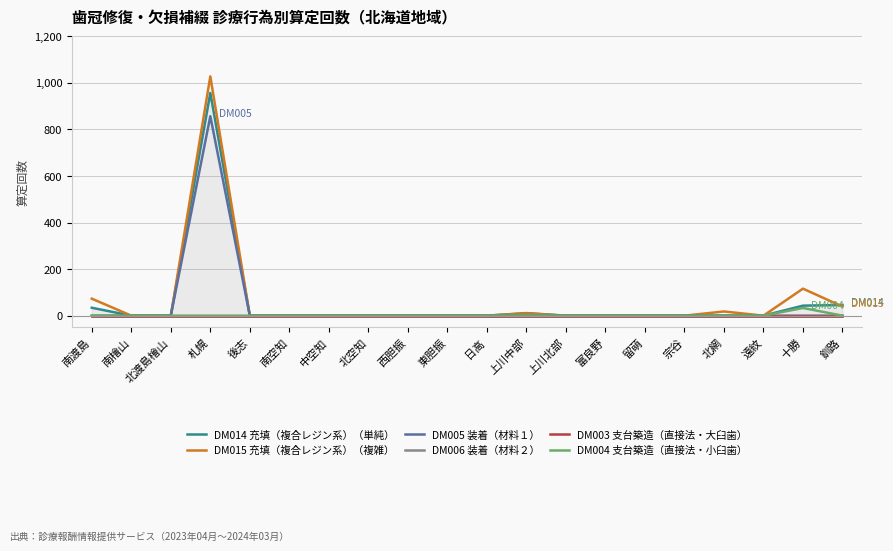

Reading right to left, transcribe all the data shown in this chart.

DM014 充填（複合レジン系）（単純）: 46	43	0	0	0	0	0	0	11	0	0	0	0	0	0	0	957	0	0	34
DM015 充填（複合レジン系）（複雑）: 39	116	0	18	0	0	0	0	10	0	0	0	0	0	0	0	1028	0	0	73
DM005 装着（材料１）: 0	0	0	0	0	0	0	0	0	0	0	0	0	0	0	0	857	0	0	0
DM006 装着（材料２）: 0	0	0	0	0	0	0	0	0	0	0	0	0	0	0	0	0	0	0	0
DM003 支台築造（直接法・大臼歯）: 0	0	0	0	0	0	0	0	0	0	0	0	0	0	0	0	0	0	0	0
DM004 支台築造（直接法・小臼歯）: 0	33	0	0	0	0	0	0	0	0	0	0	0	0	0	0	0	0	0	0